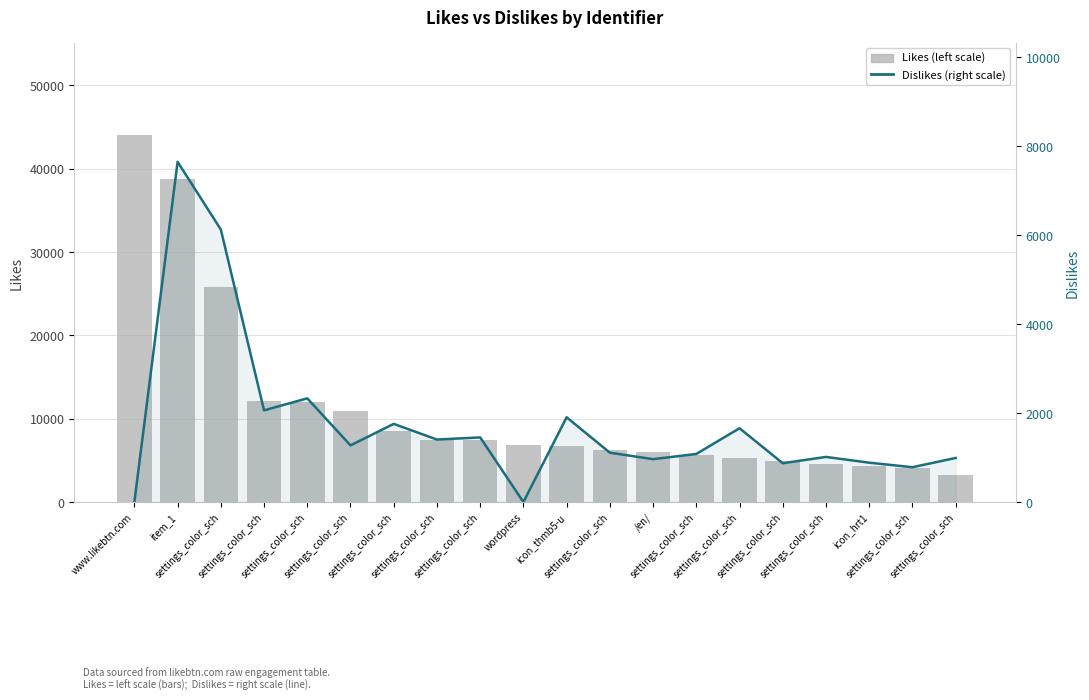

What is the label of the 2nd bar from the right?

settings_color_sch